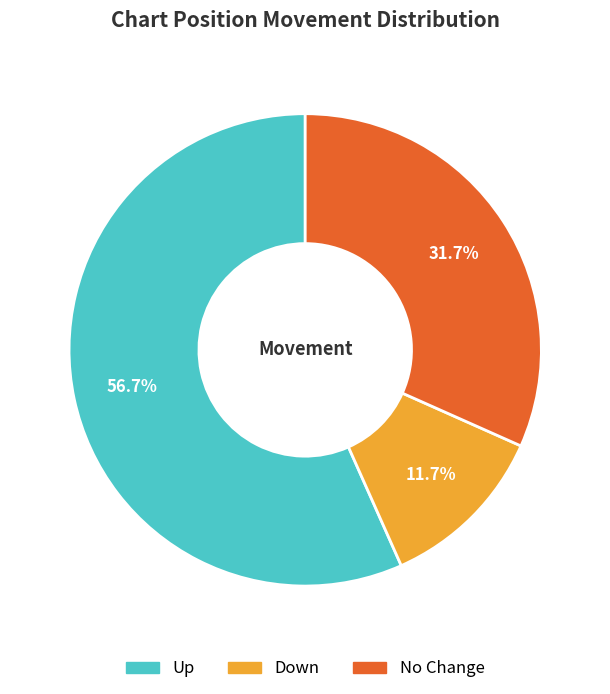

To the nearest percent, what is the average slice percentage?

33%